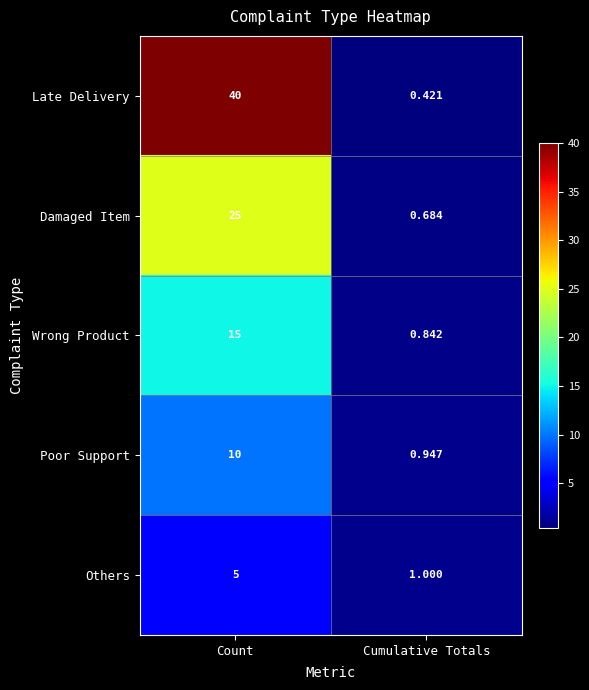

At which label does Late Delivery reach its minimum?

Cumulative Totals